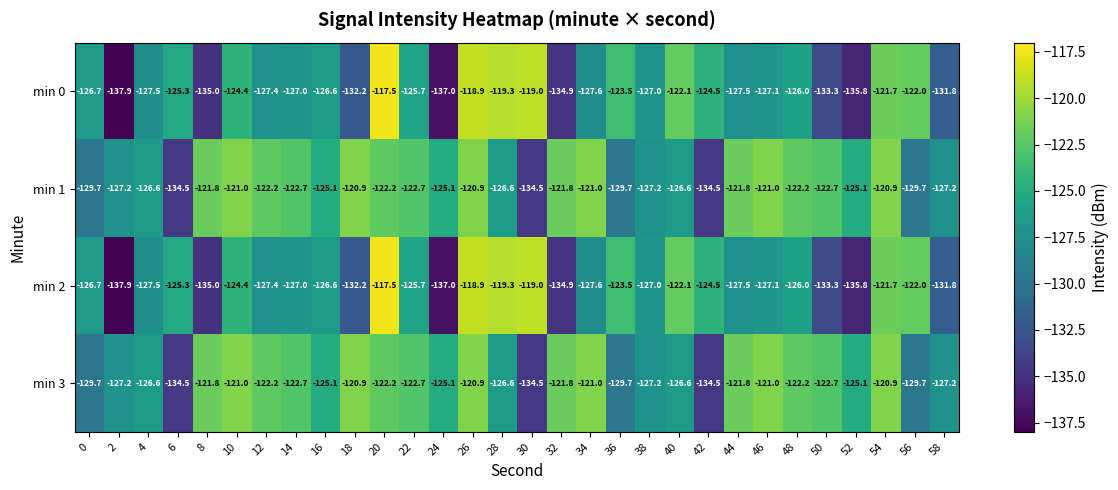

What is the difference between the highest and lowest values at 24?

11.9